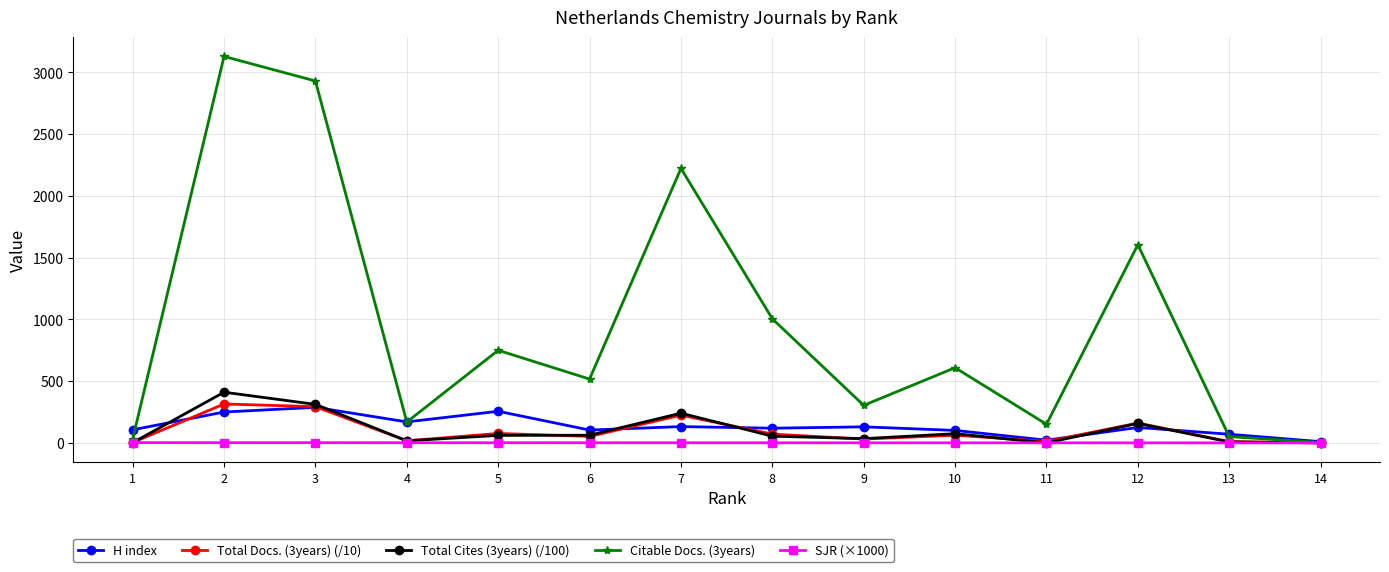

The Citable Docs. (3years) series shows 517.0 at 6. True or false?

True